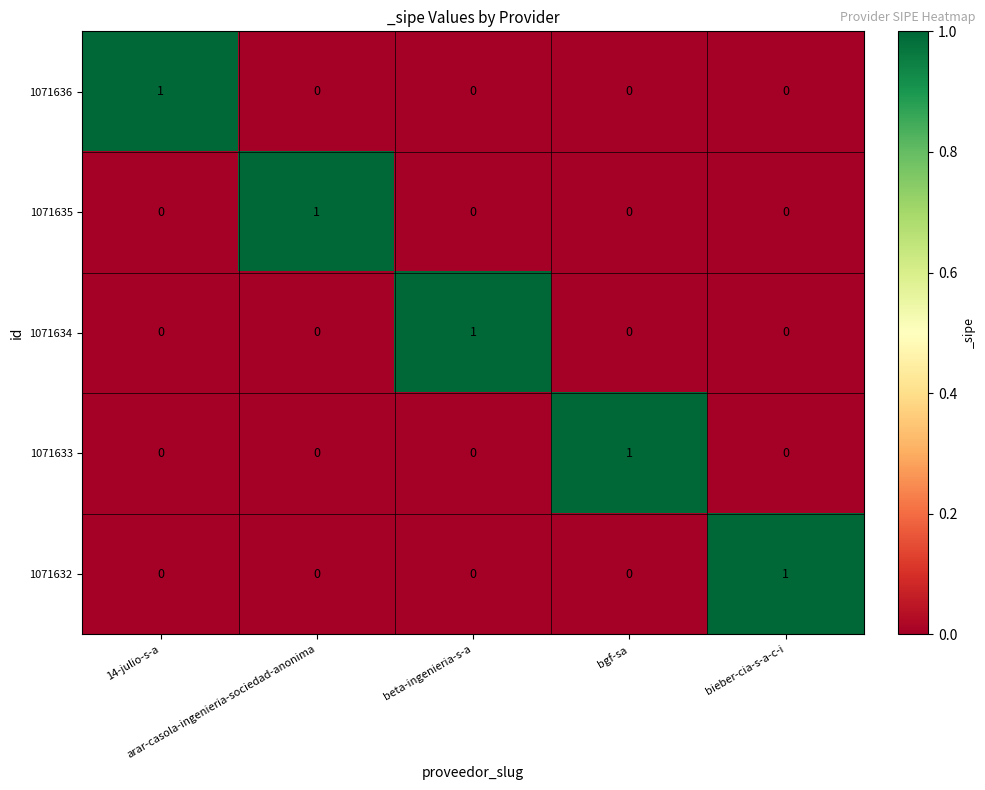

Count the 1071632 values in the range 0 to 1.

5